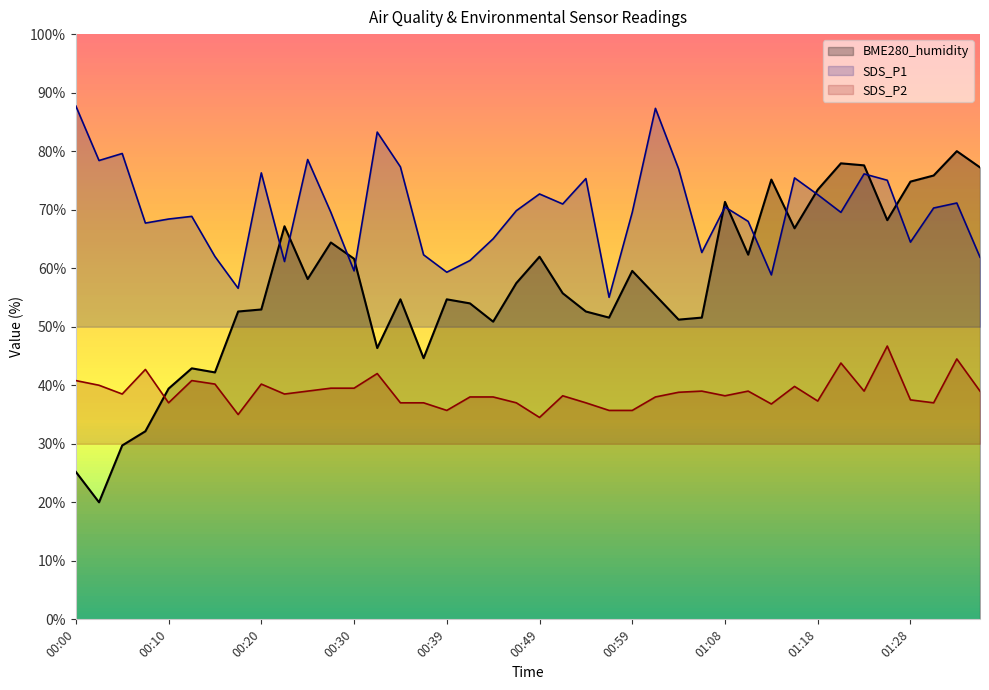

At how many categories does at least one series exceed 71?

22